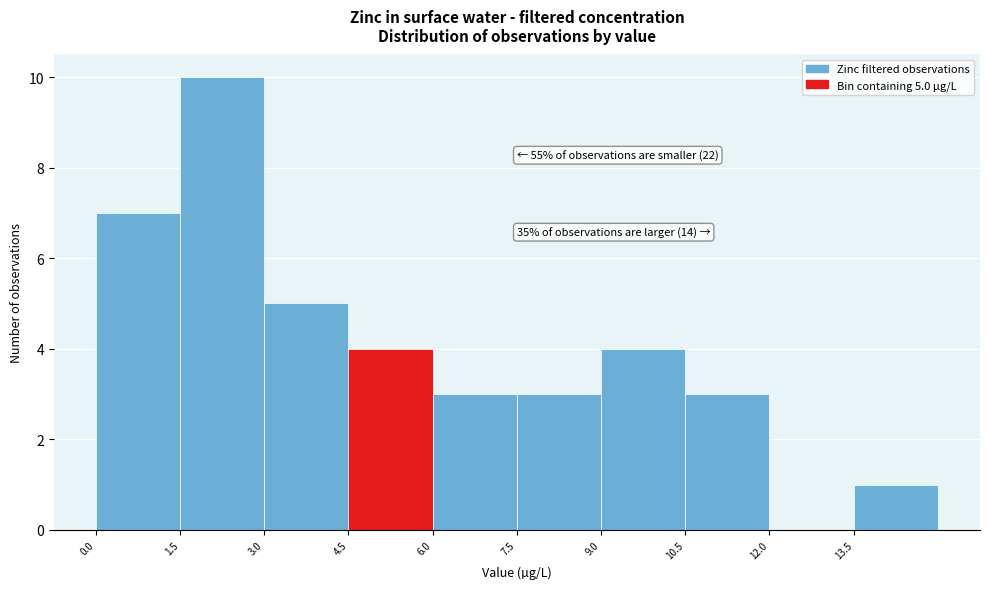

Over which range of the x-axis is the bar tallest?

1.5 to 3.0